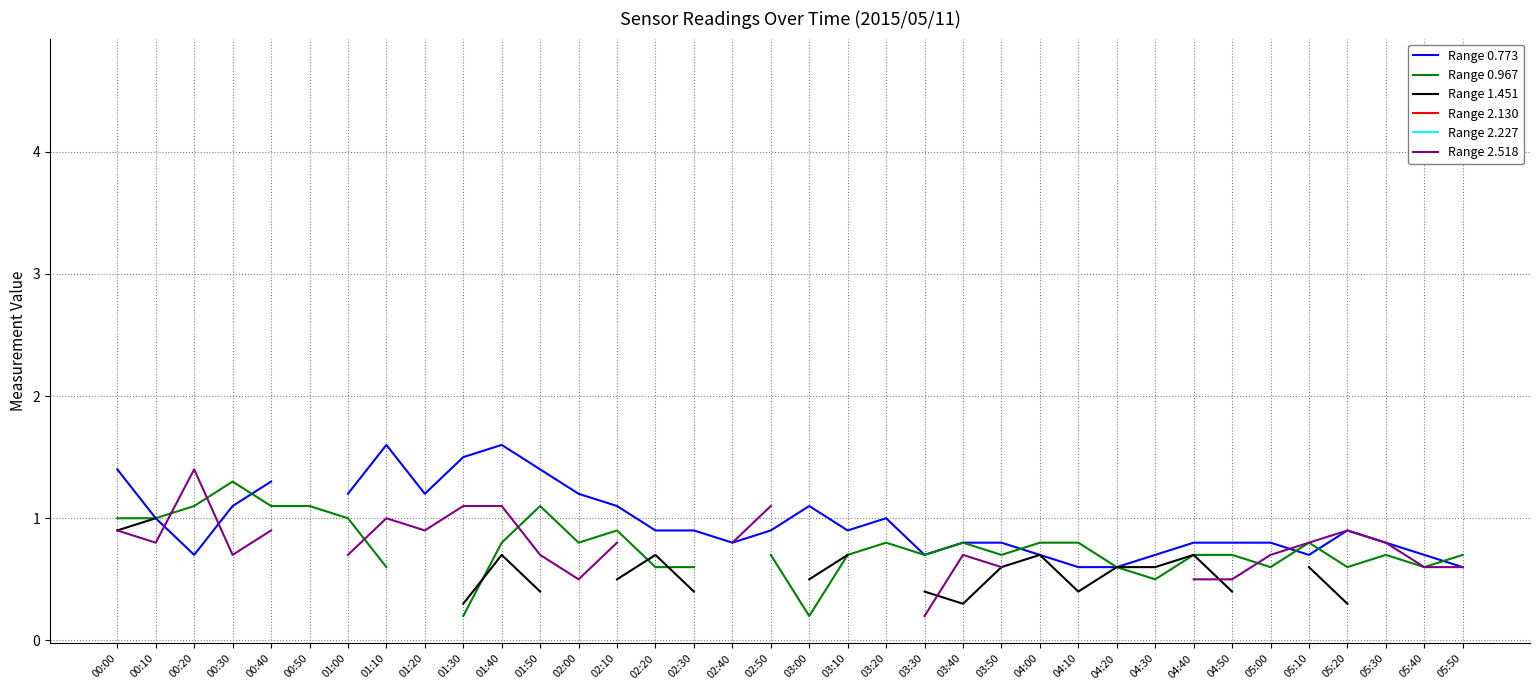

What is the label of the 25th point from the left?

04:00